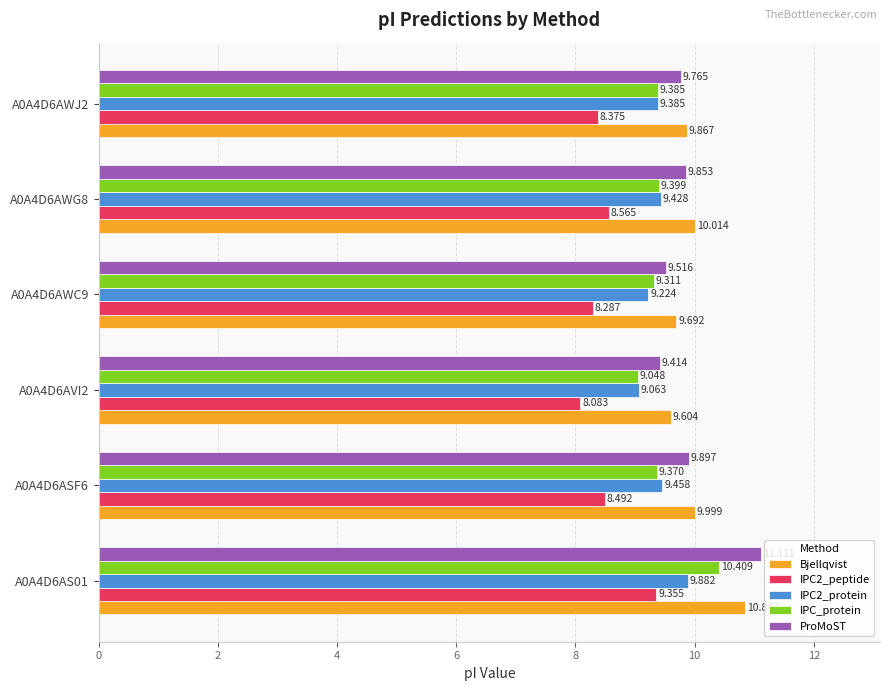

What is the sum of all Bjellqvist values?

60.0